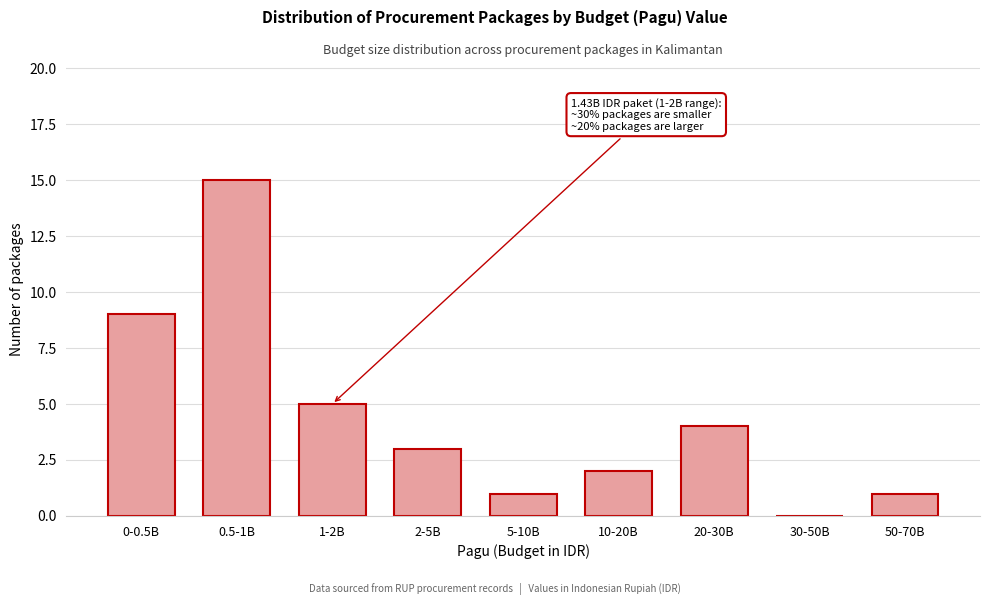

Reading left to right, list all the values displayed in this chart.

0-0.5B=9	0.5-1B=15	1-2B=5	2-5B=3	5-10B=1	10-20B=2	20-30B=4	30-50B=0	50-70B=1